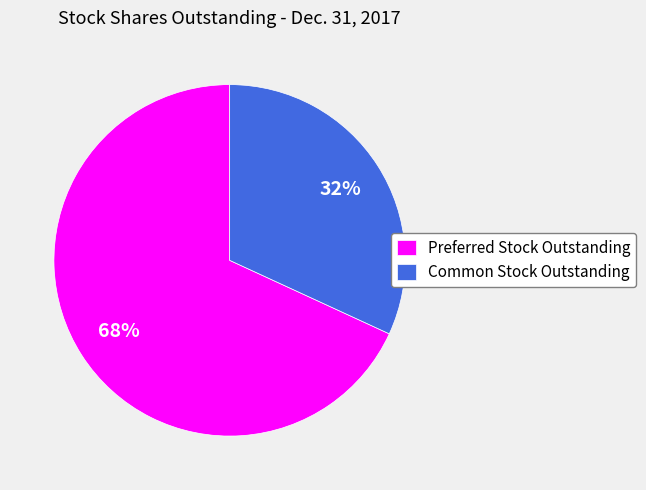

Which slice is the largest?

Preferred Stock Outstanding